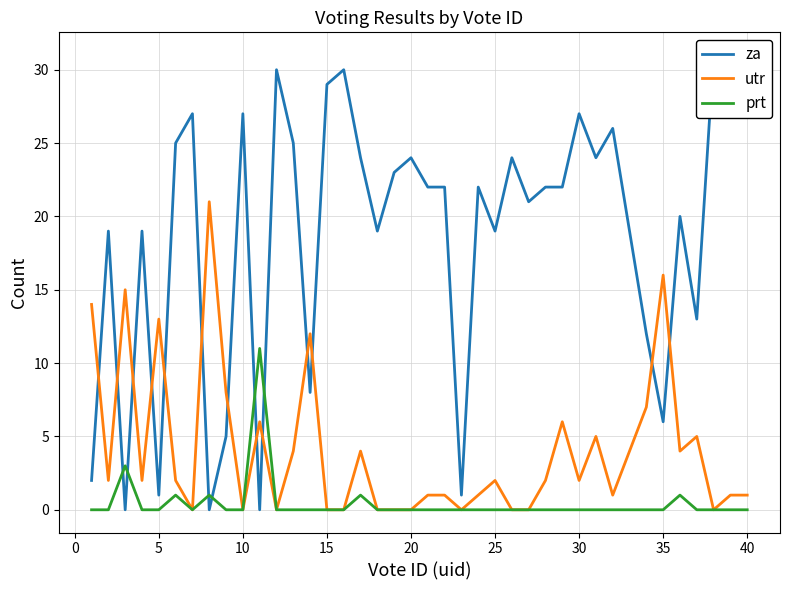

Is it true that utr equals 0 at 15?

True